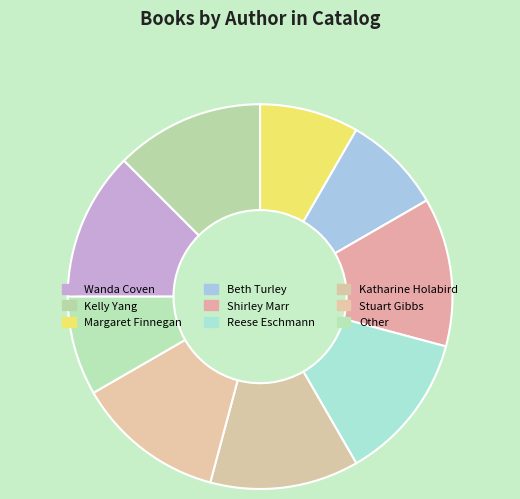

To the nearest percent, what portion does Margaret Finnegan represent?

8%